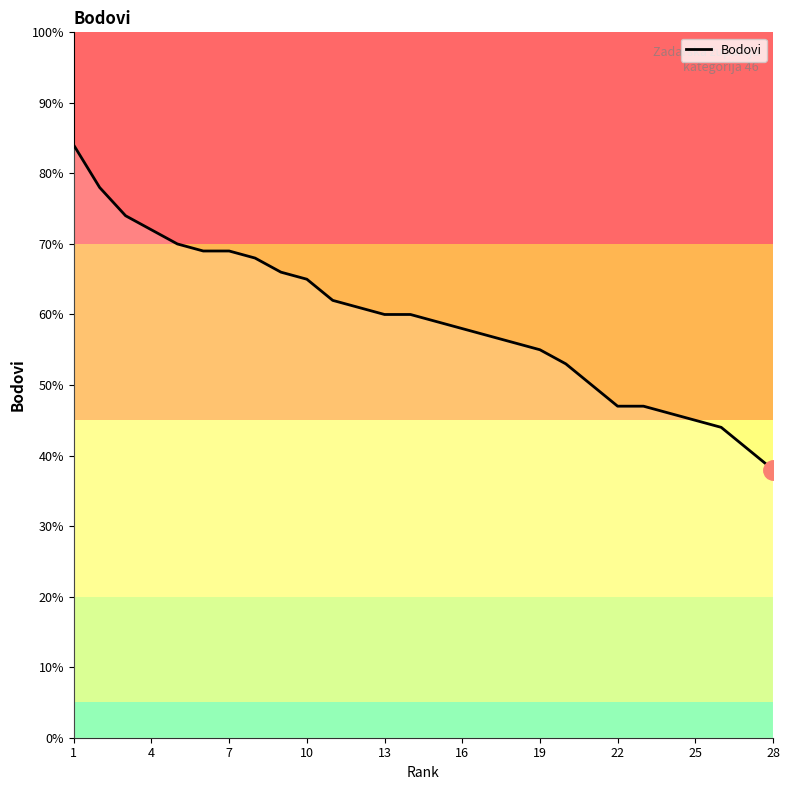

What is the greatest value displayed?

84